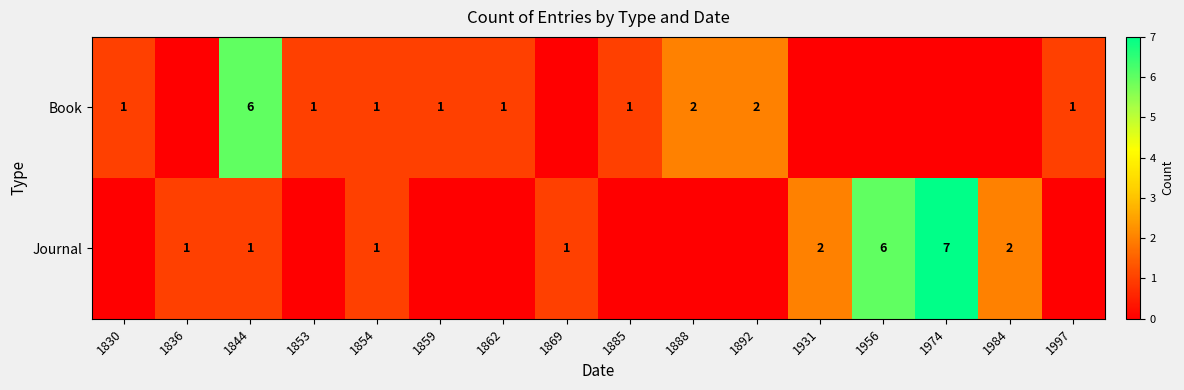

The Book series shows 1 at 1885. True or false?

True